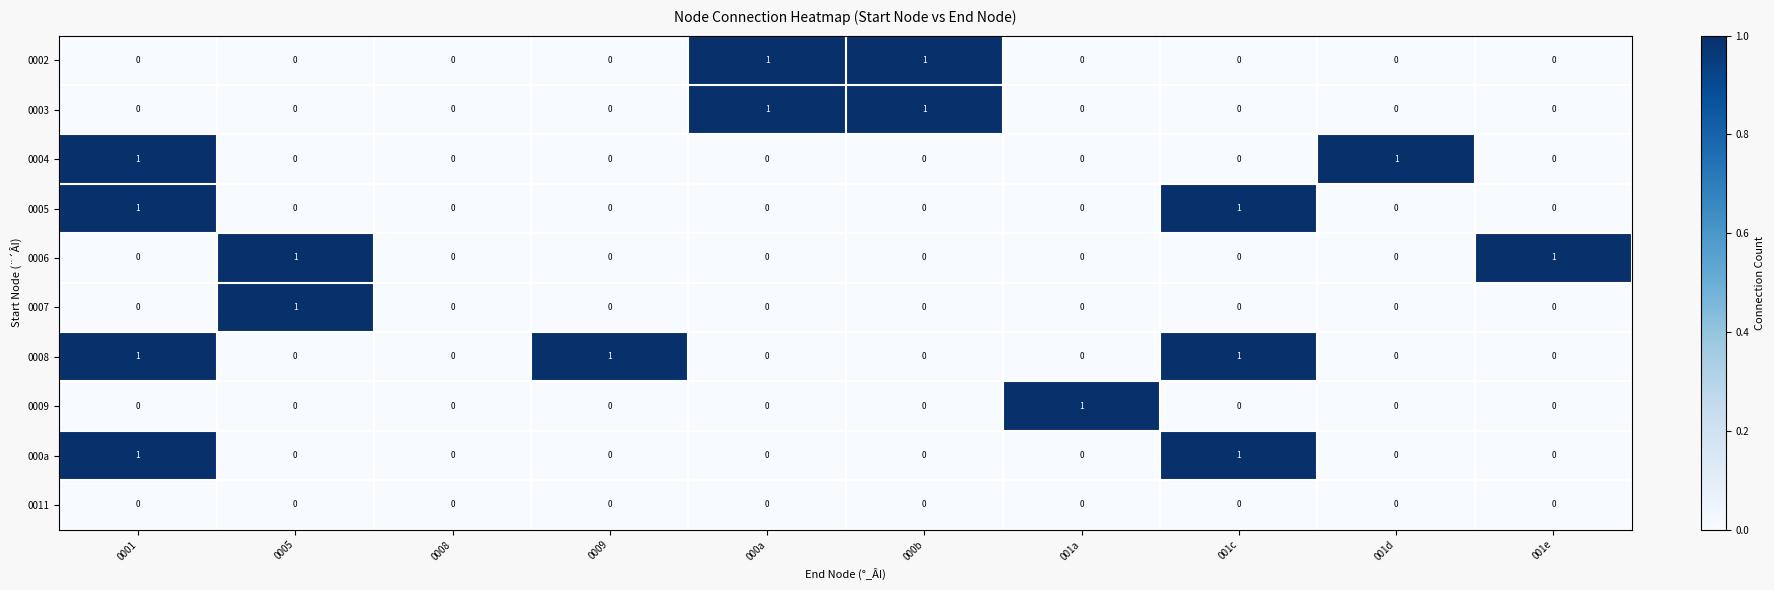

Which series has the largest total across all categories?

0008